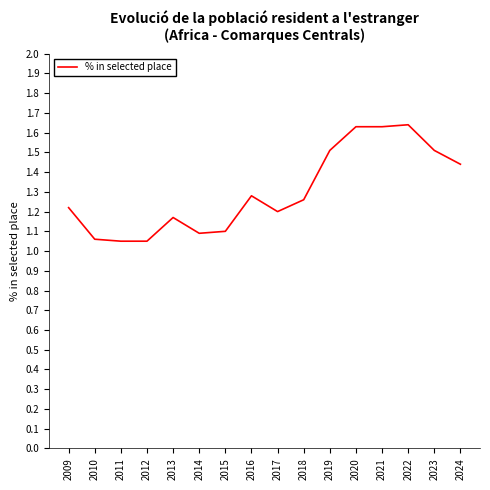

True or false: the data shows 2.5 at 2021.

False